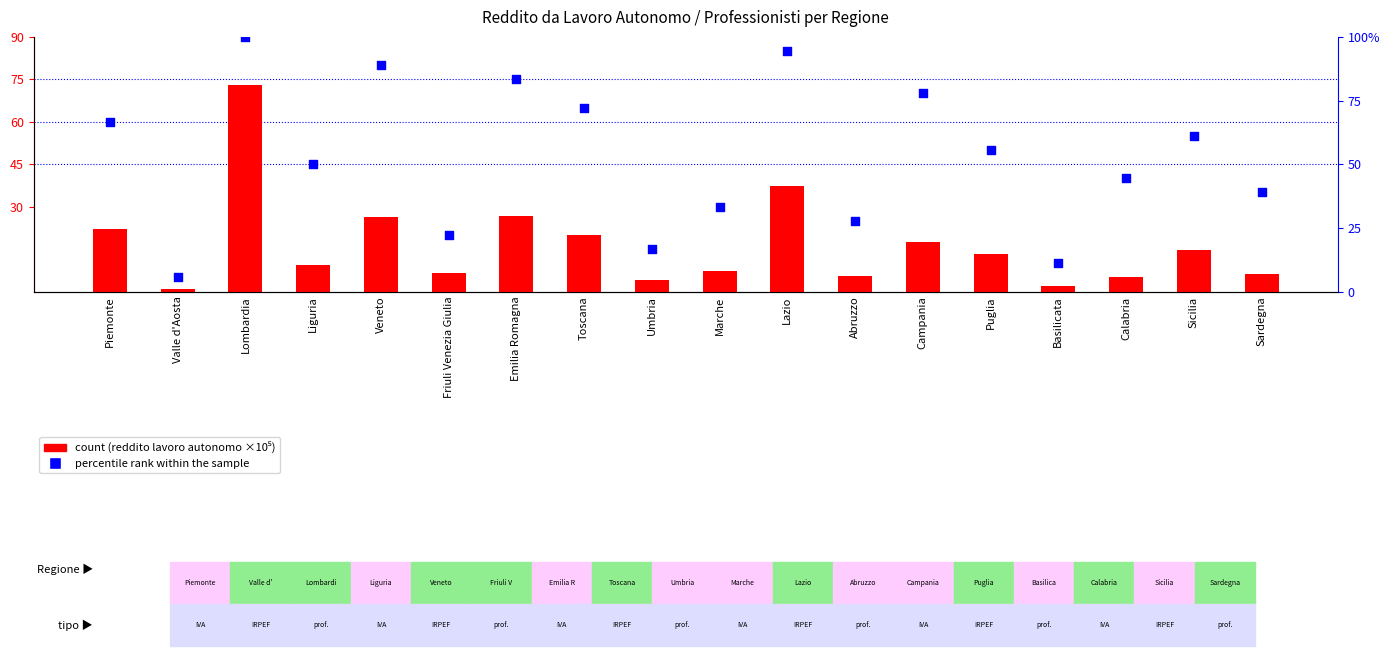

Which series contains the lowest Y value?

count